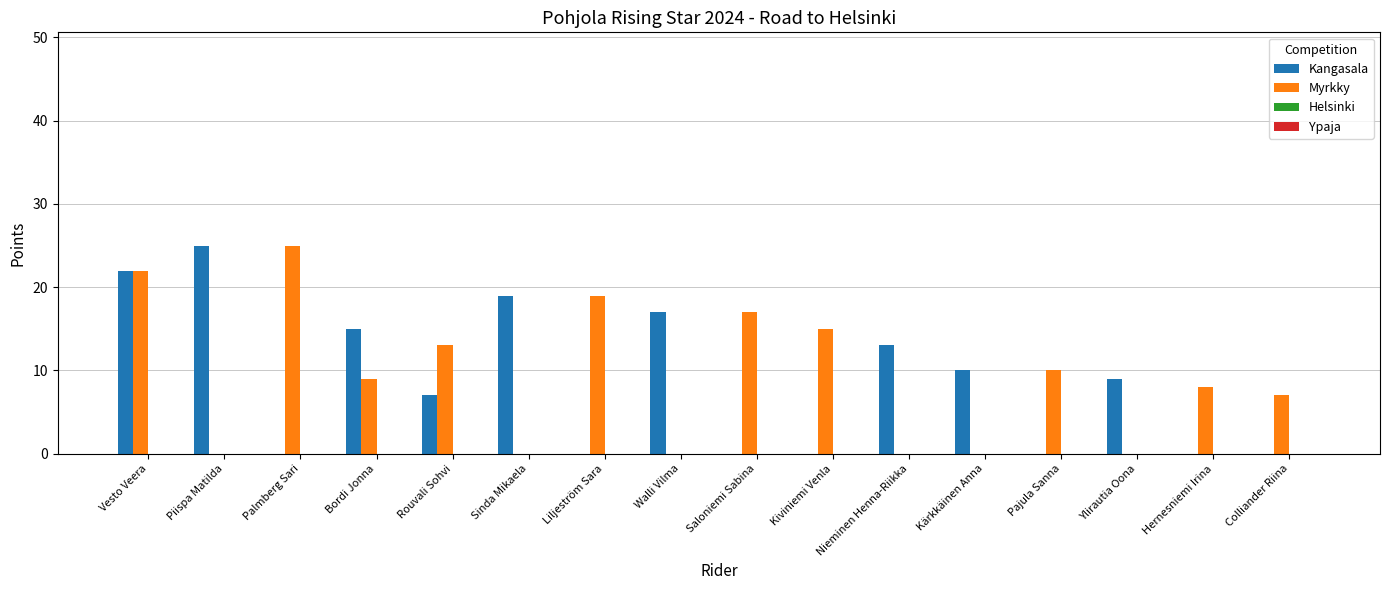

At which category is the sum across all series the highest?

Vesto Veera